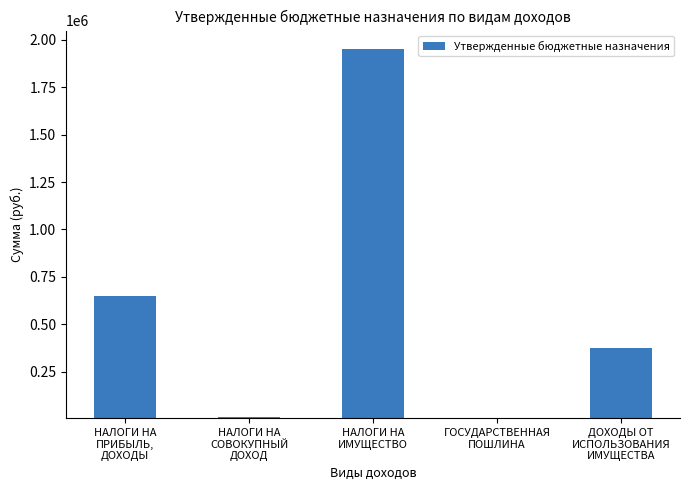

What is the greatest value displayed?

1950000